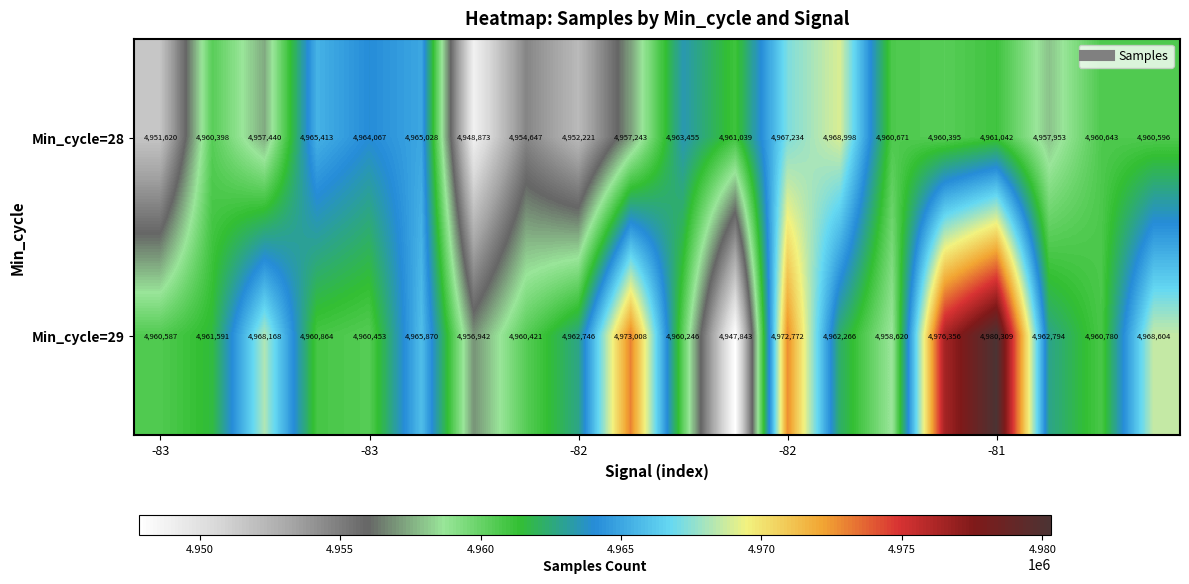

Rank the series by their maximum value, from highest to lowest.

Min_cycle=29, Min_cycle=28